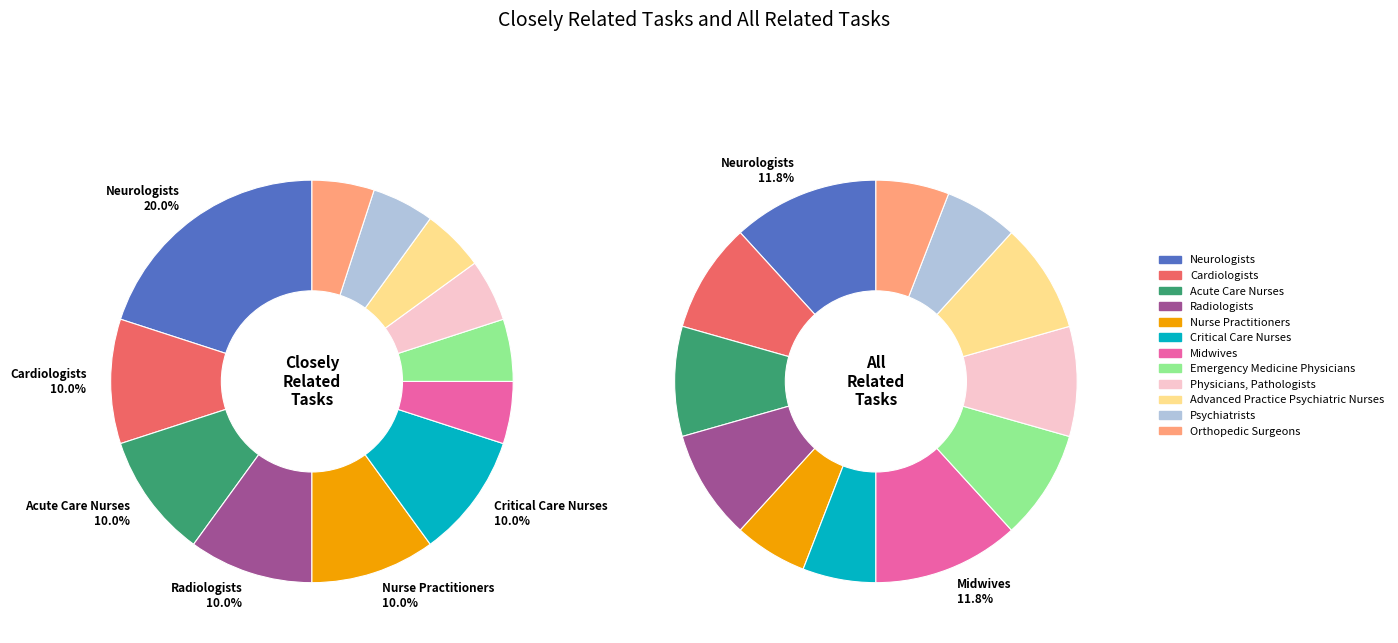

Is it true that Neurologists is 12% of the pie?

True